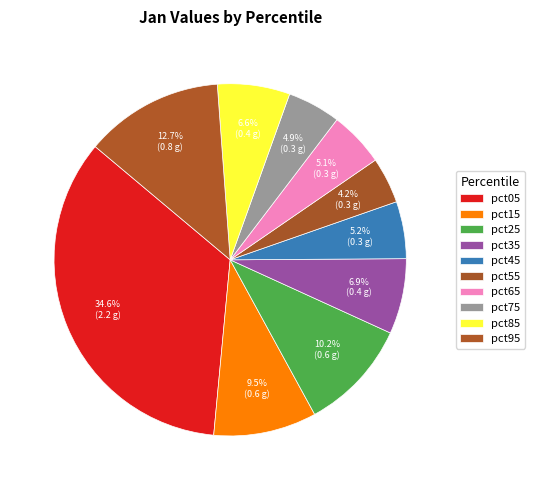

Count the number of slices in the pie.

10